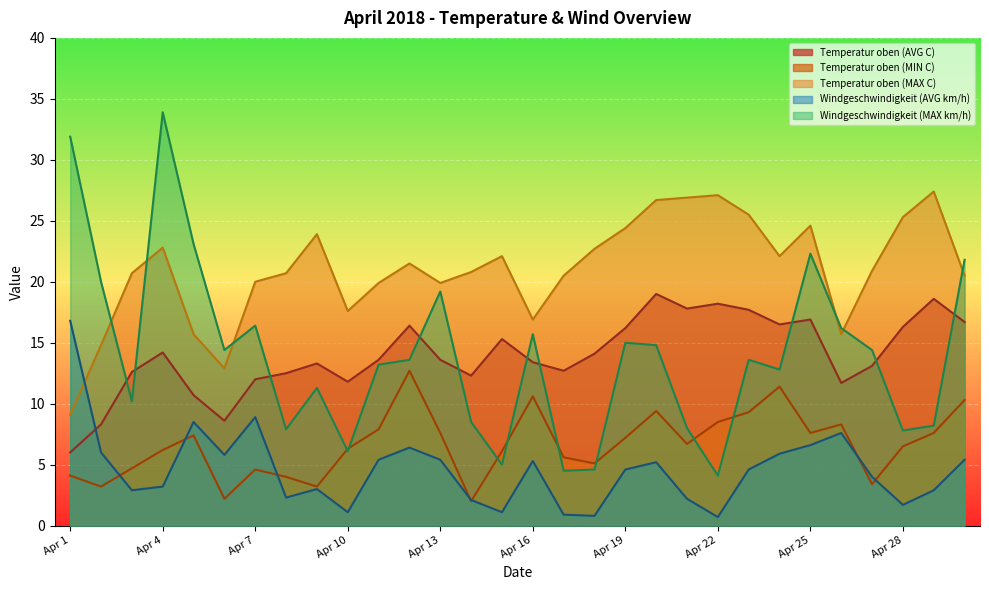

How many lines are shown in the chart?

5